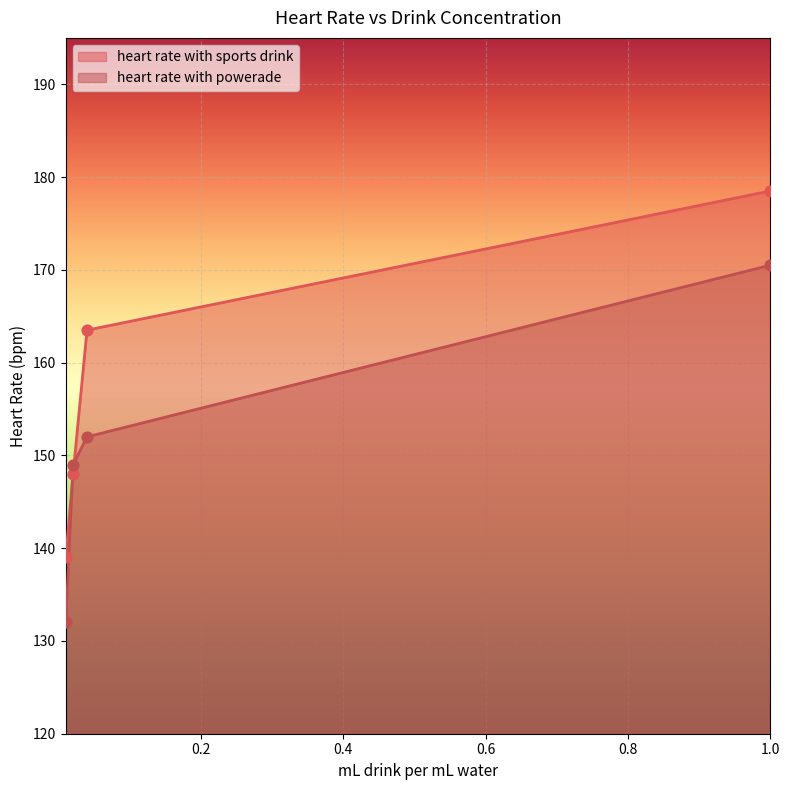

Which series has the widest spread of Y values?

heart rate with sports drink